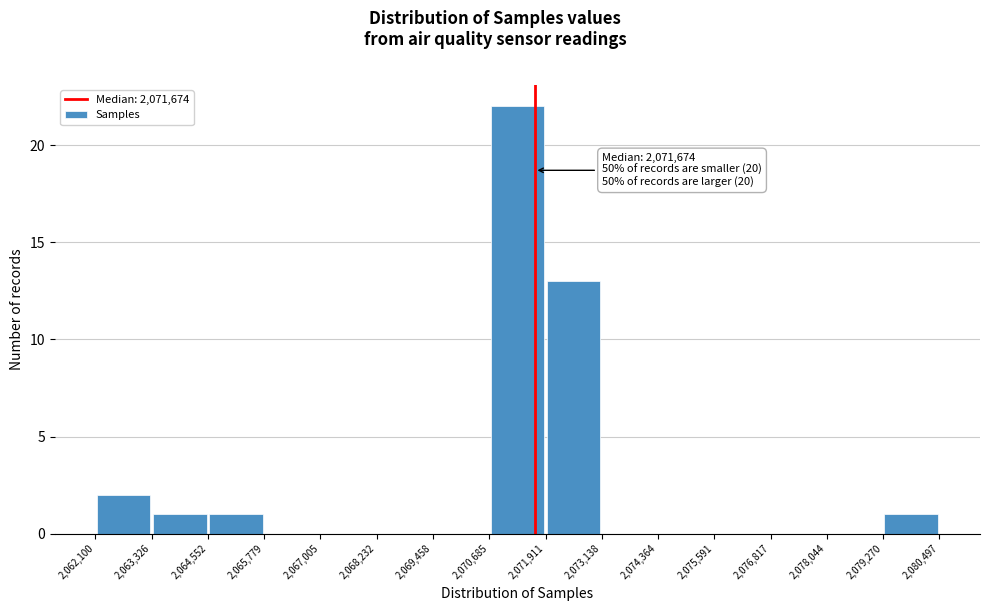

Over which range of the x-axis is the bar tallest?

2,070,685 to 2,071,911